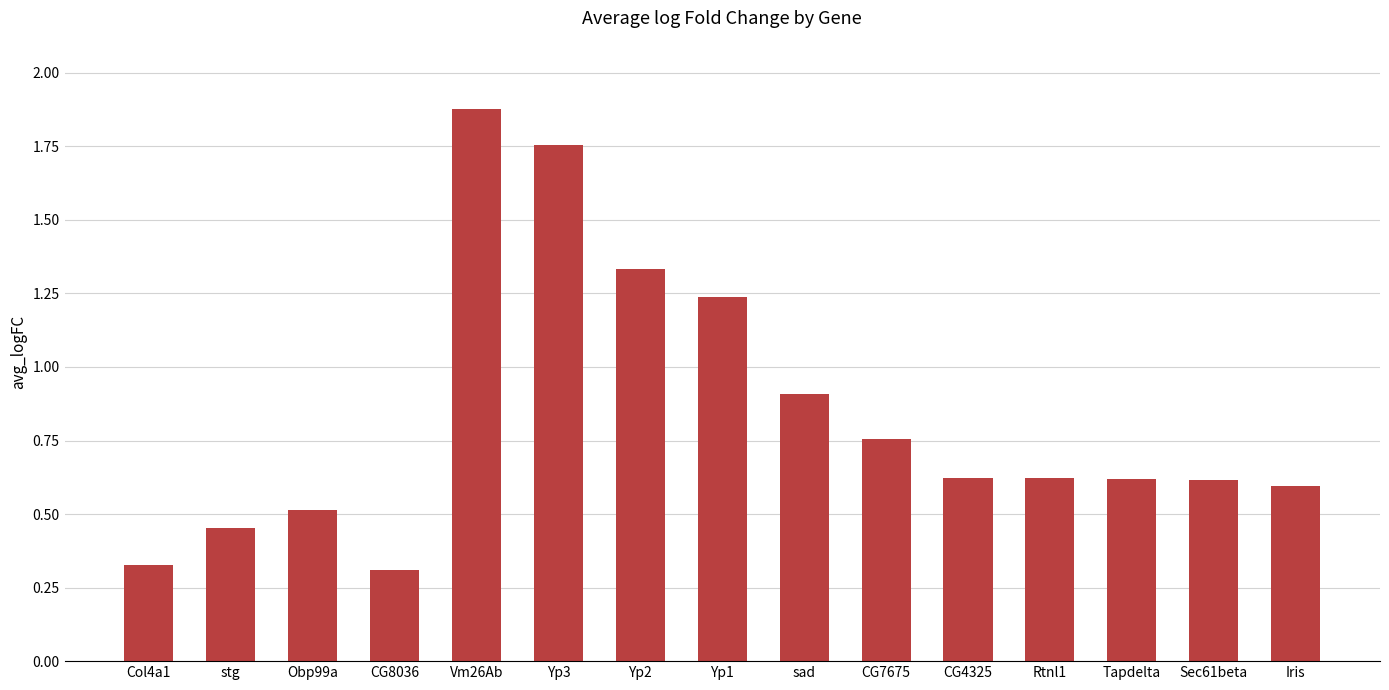

What is the difference between the maximum and minimum values?

1.6